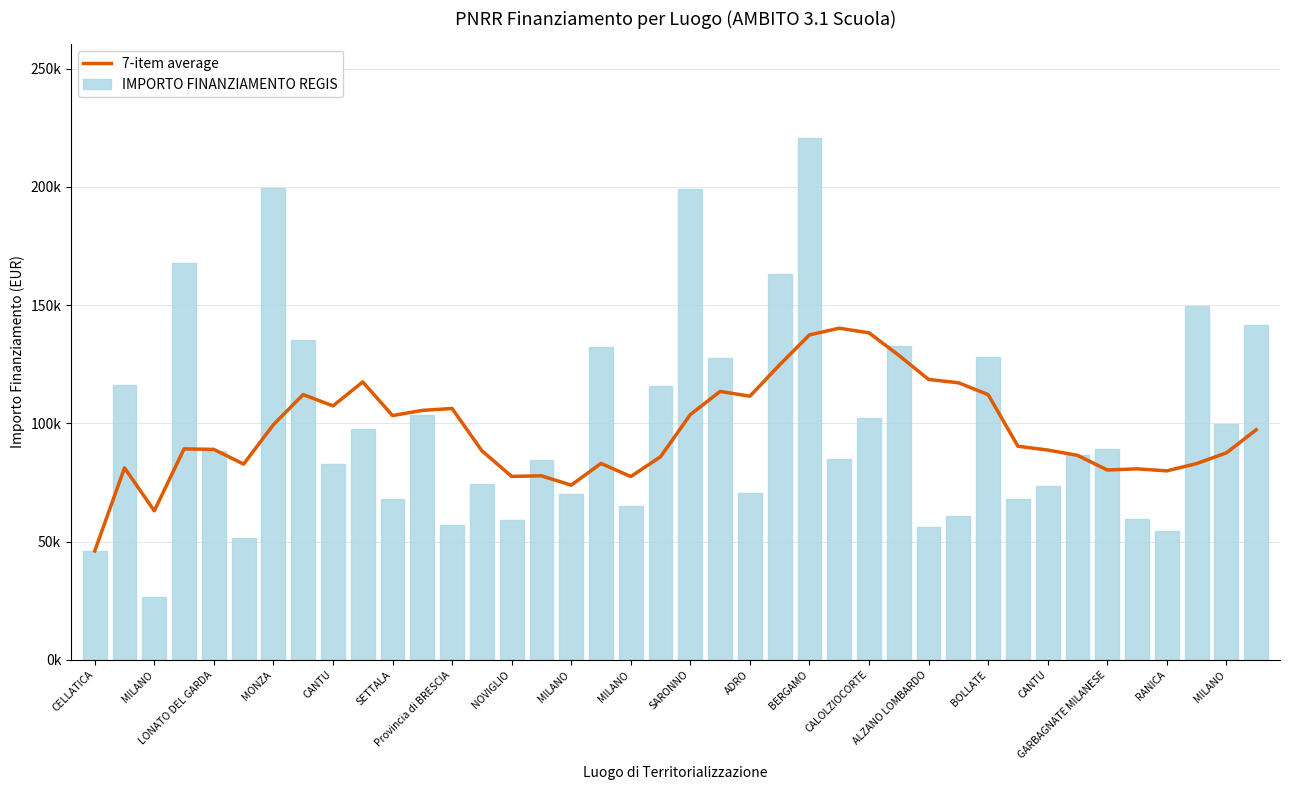

What is the sum of the IMPORTO FINANZIAMENTO REGIS values at MONZA and CELLATICA?

213769.3